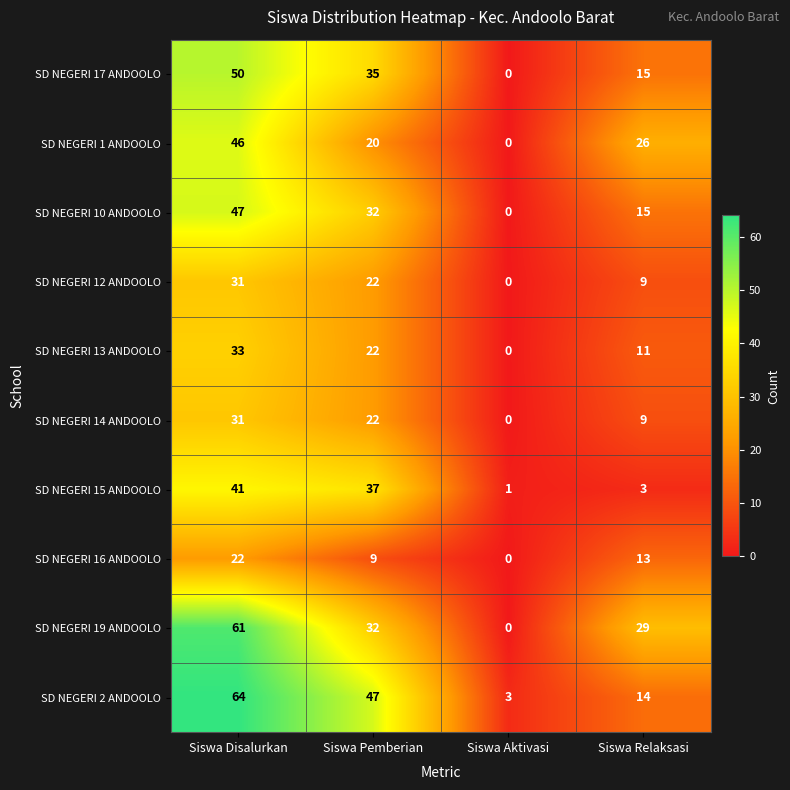

Which series has the largest total across all categories?

SD NEGERI 2 ANDOOLO